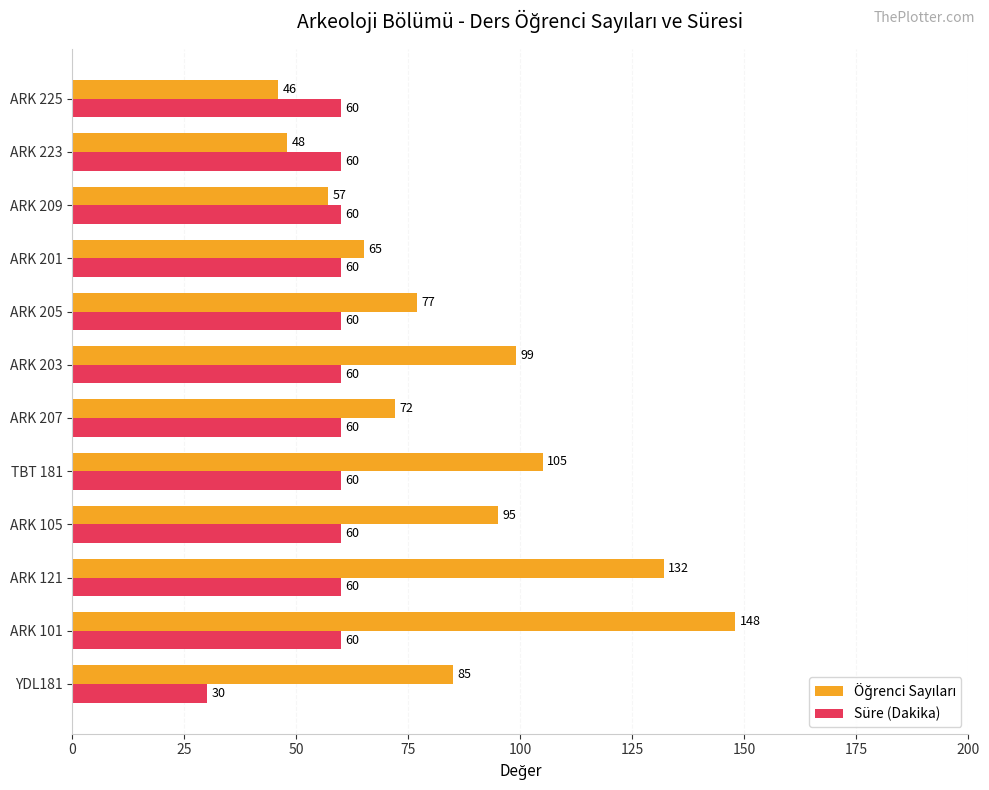

What is the difference between the maximum and minimum values in the Süre (Dakika) series?

30